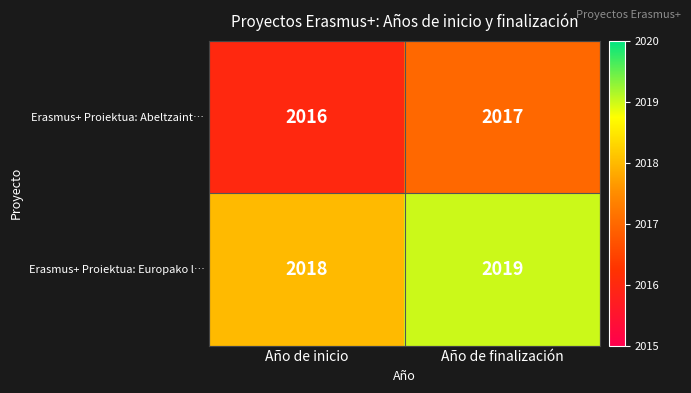

What is the smallest value displayed?

2016